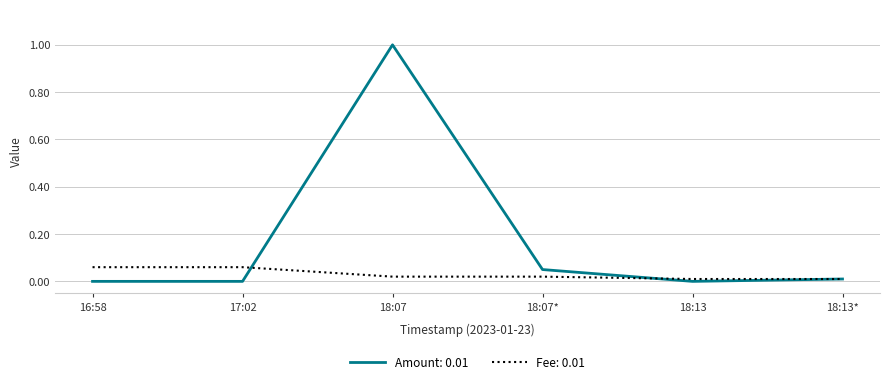

What position from the right is 16:58?

6